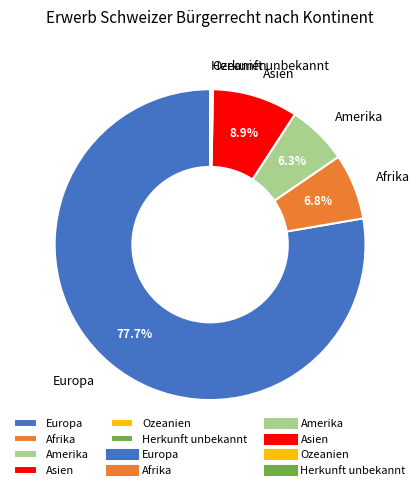

Which has a higher value, Amerika or Europa?

Europa